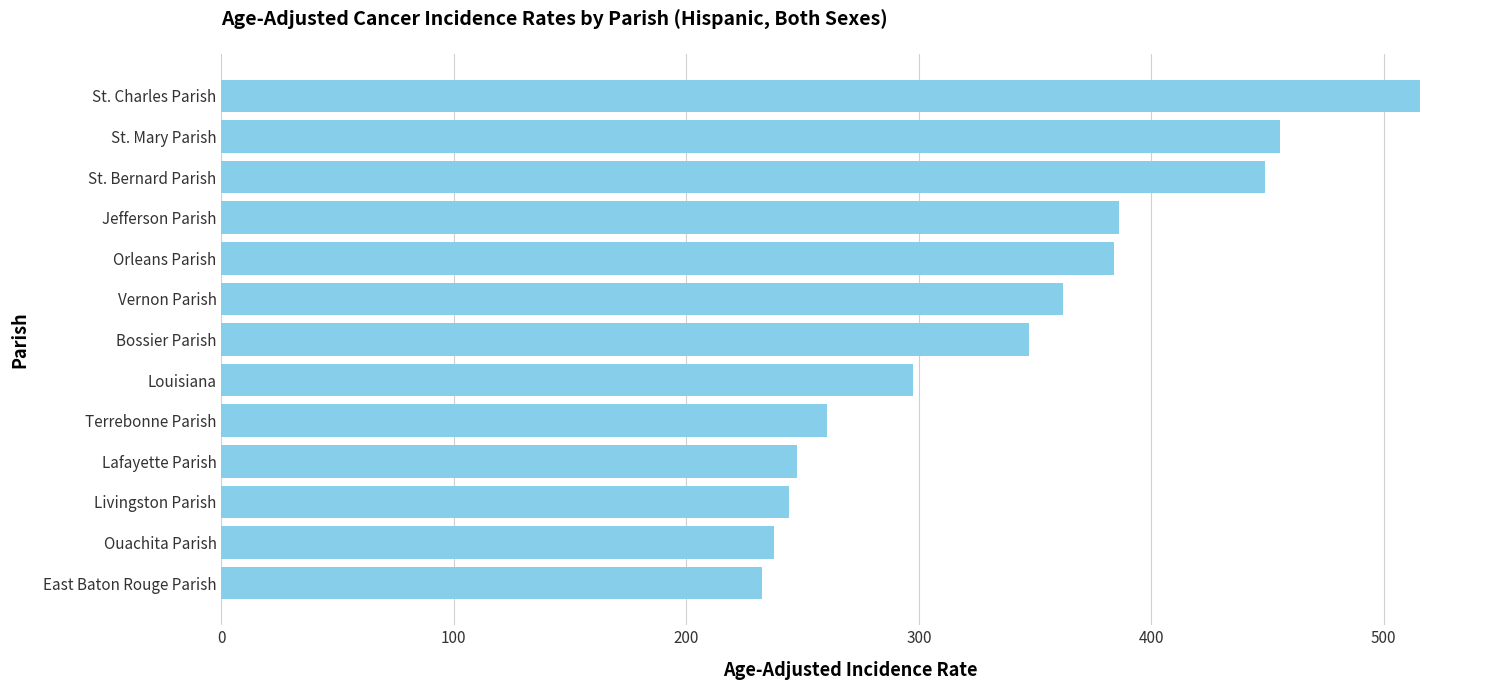

Is it true that the value at St. Mary Parish is 150.4?

False